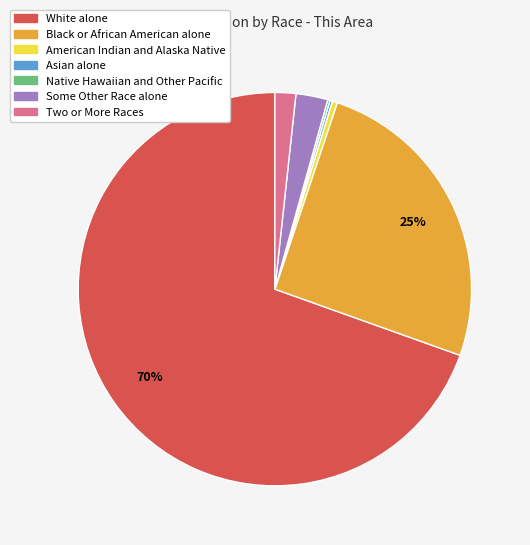

Do Two or More Races and American Indian and Alaska Native together represent more than half of the pie?

No